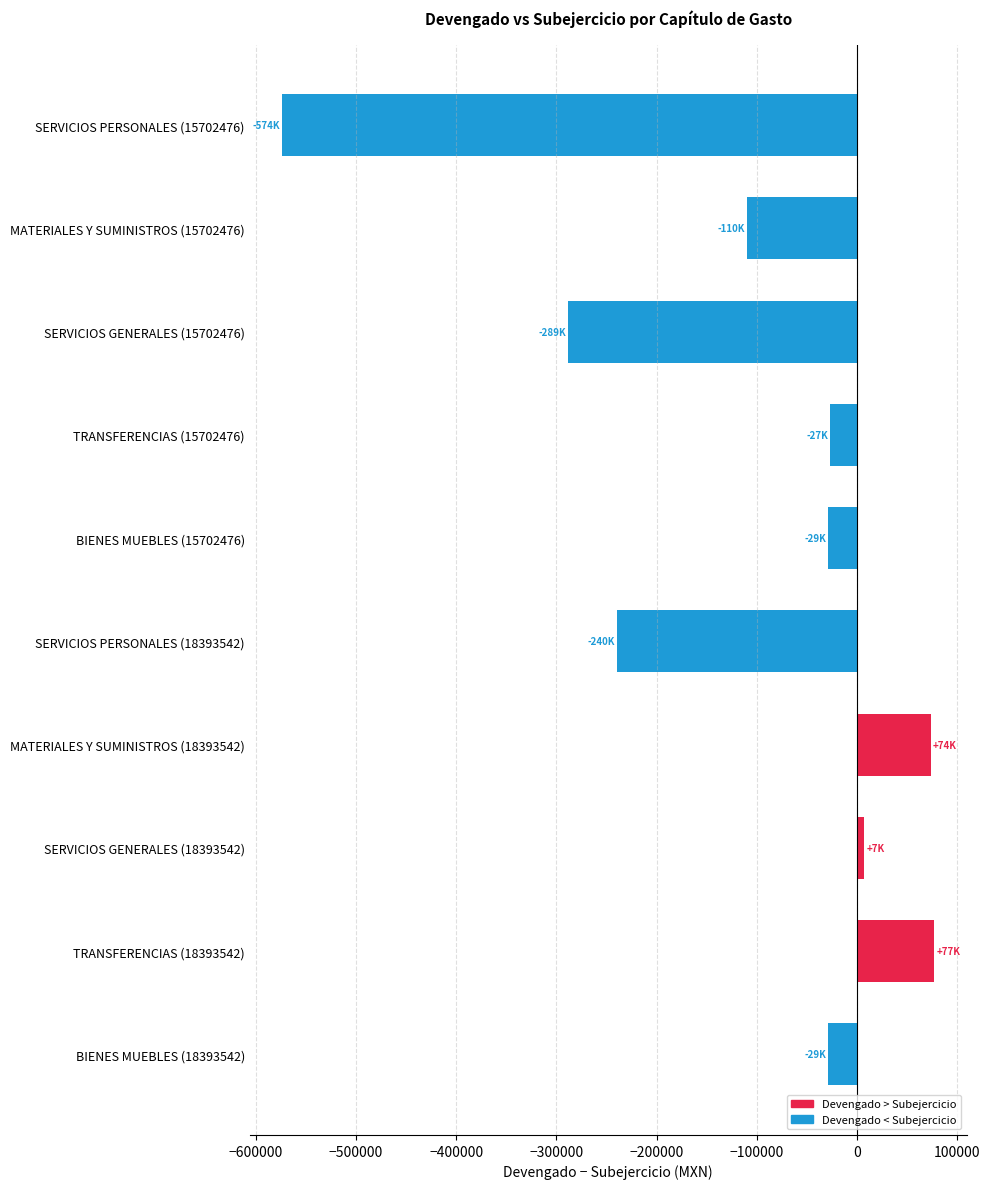

What is the minimum value shown in the chart?

-573610.0